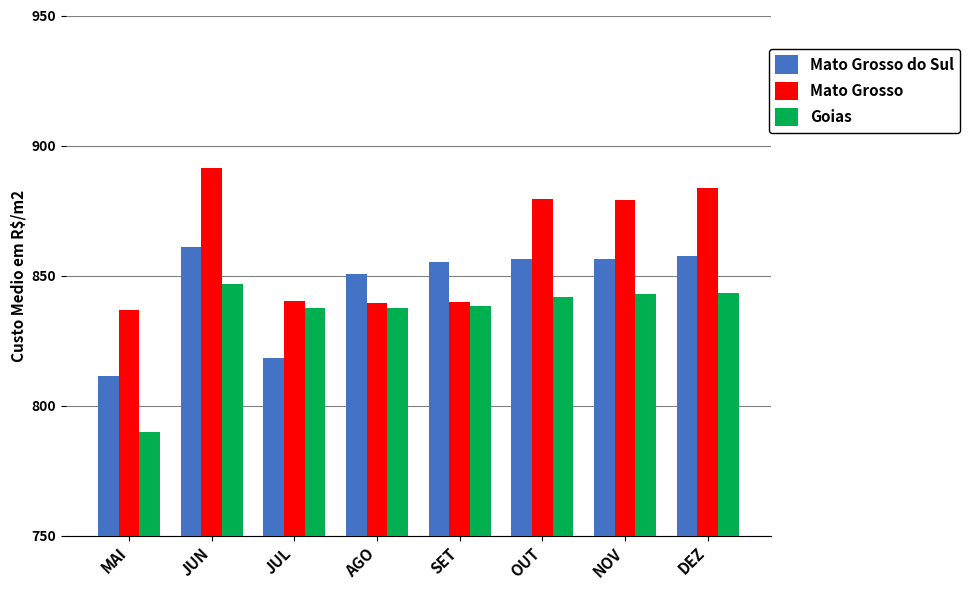

What is the total value across all series at OUT?

2577.6